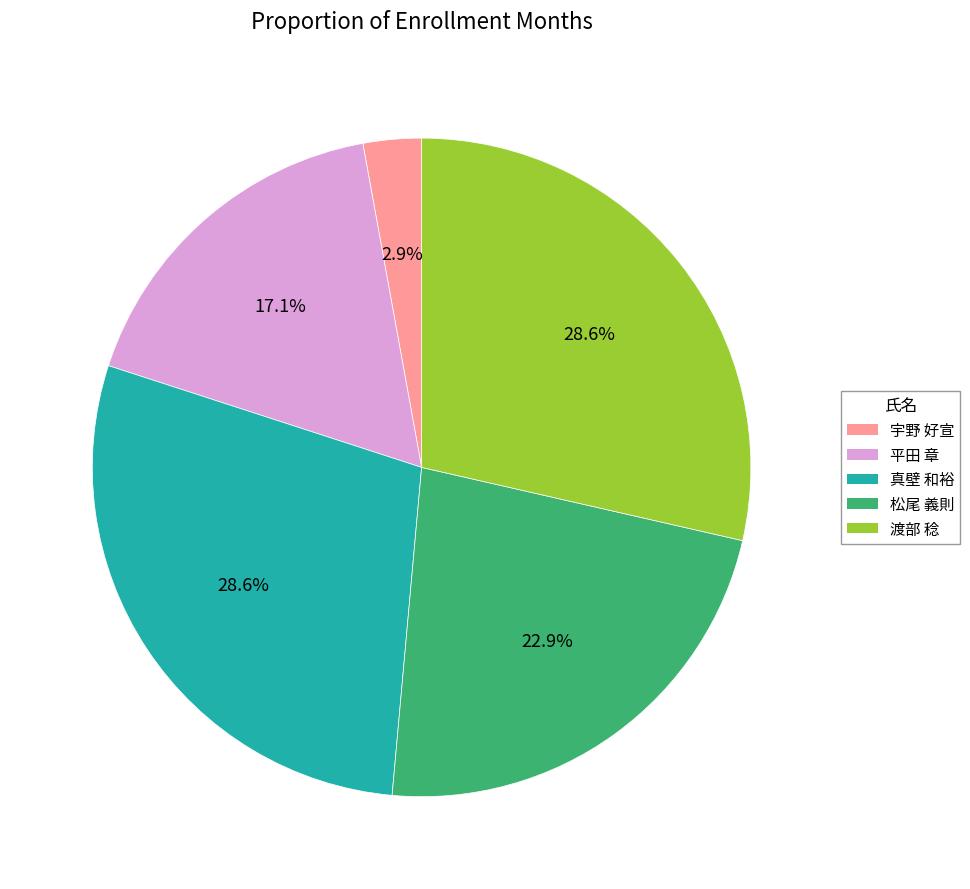

Which category has the smallest portion of the pie?

宇野 好宣